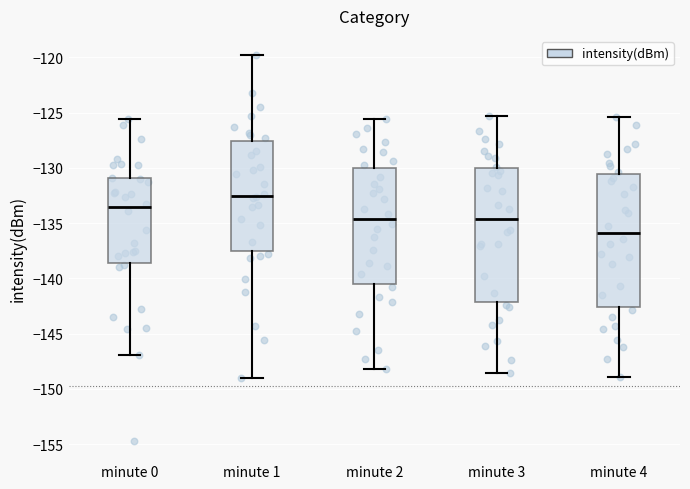

Which box's median line is the lowest?

minute 4